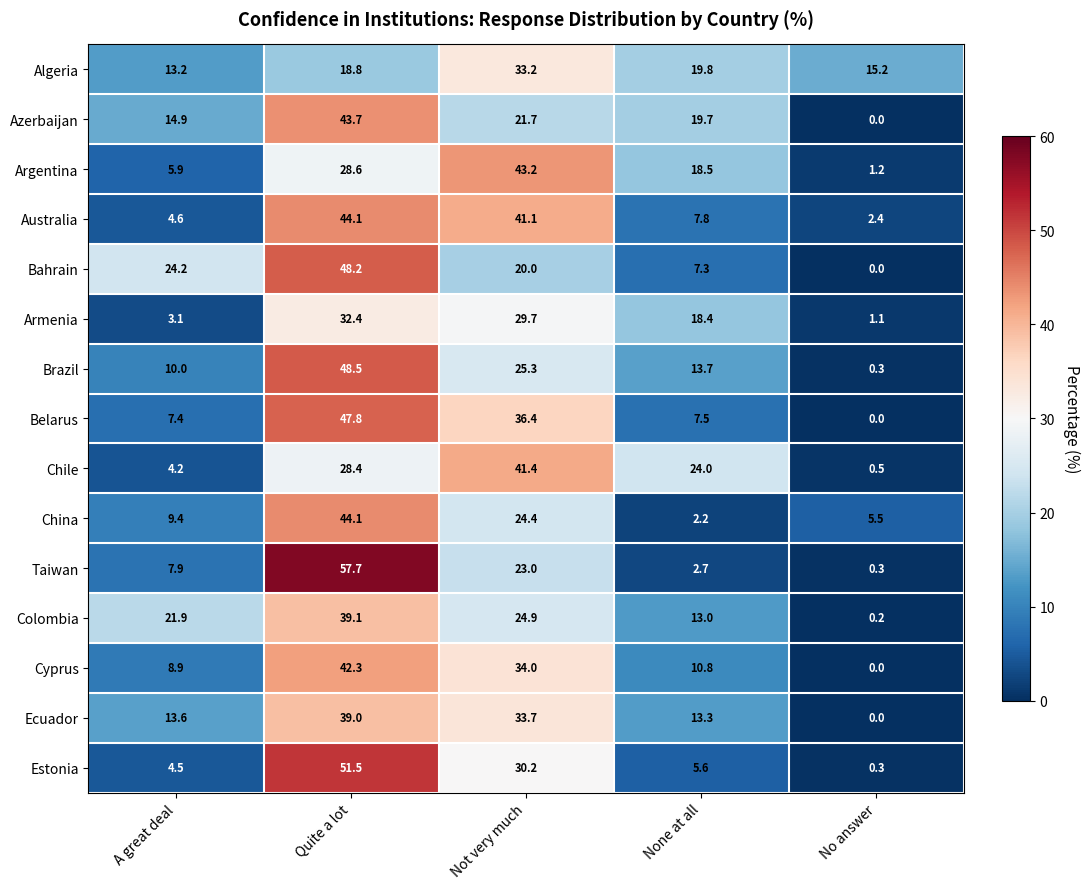

How many distinct data groups are displayed?

15